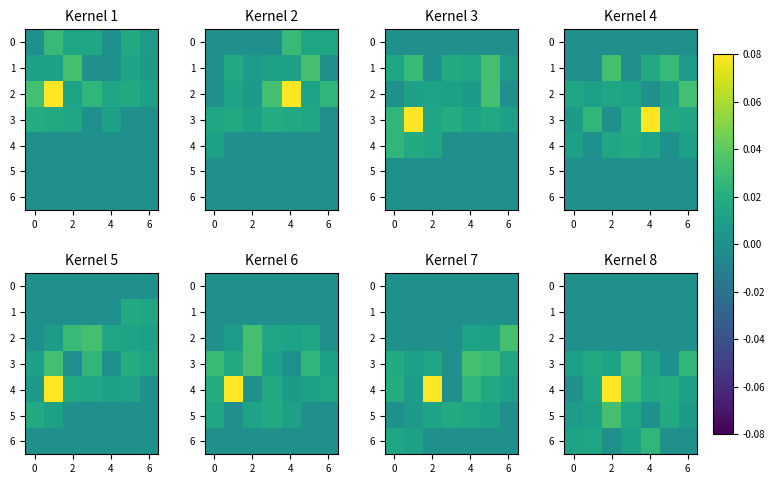

How many values in the 4 series exceed 0?

6